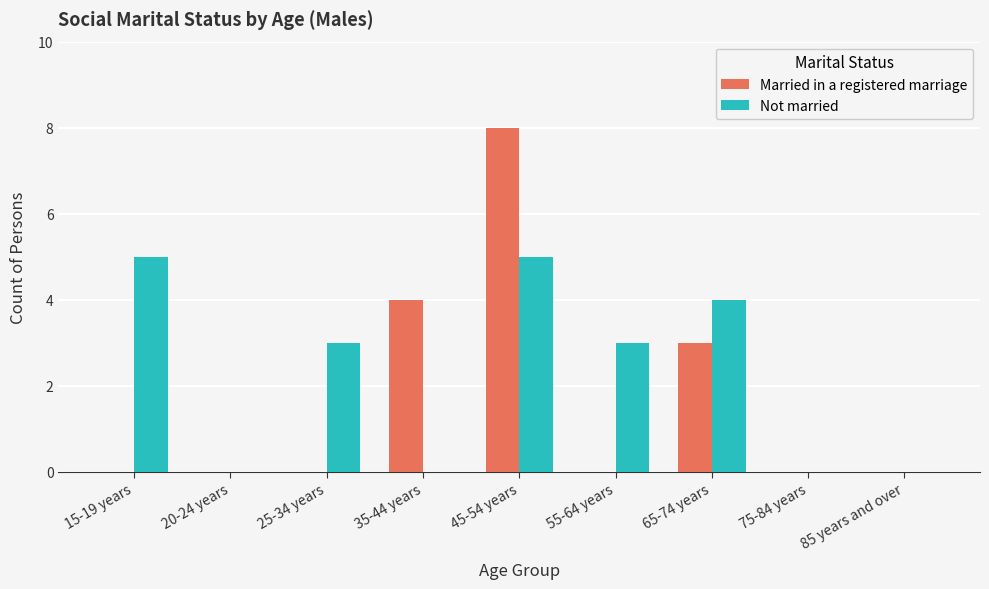

How many series are shown in this chart?

2